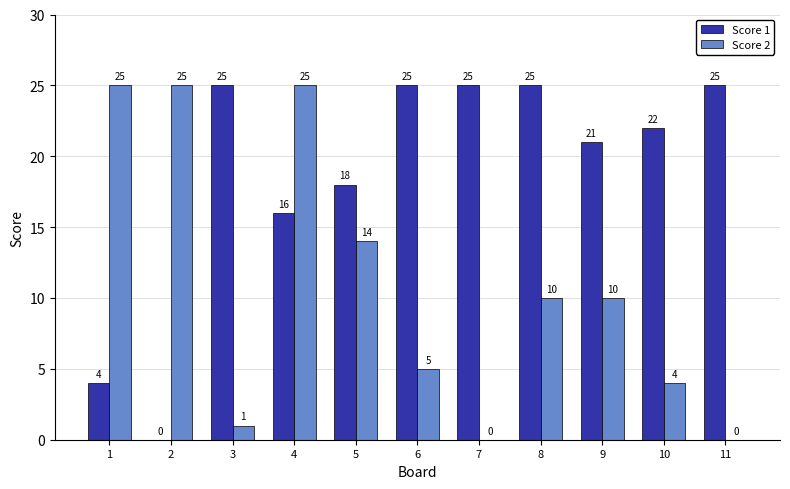

At which label is Score 1 closest to 12?

4